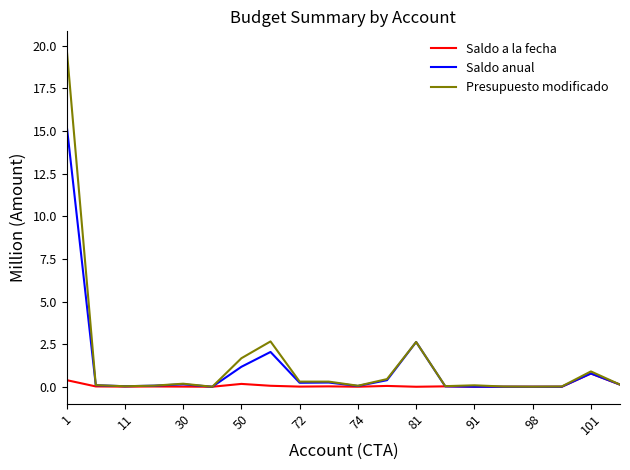

What are all the series names shown in the legend?

Saldo a la fecha, Saldo anual, Presupuesto modificado